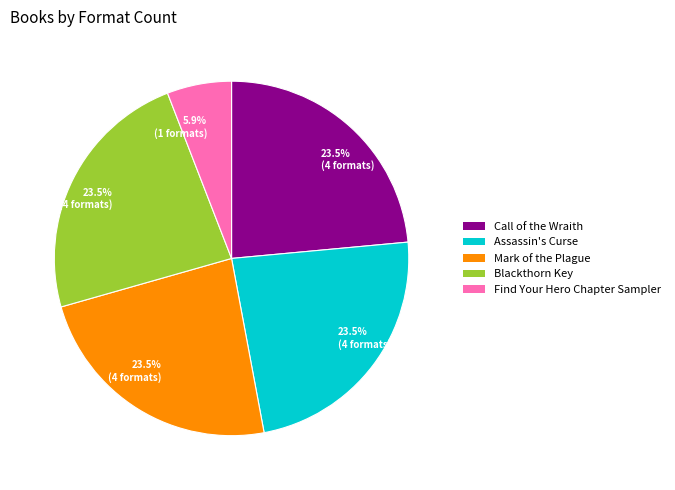

Does any single category account for the majority?

No